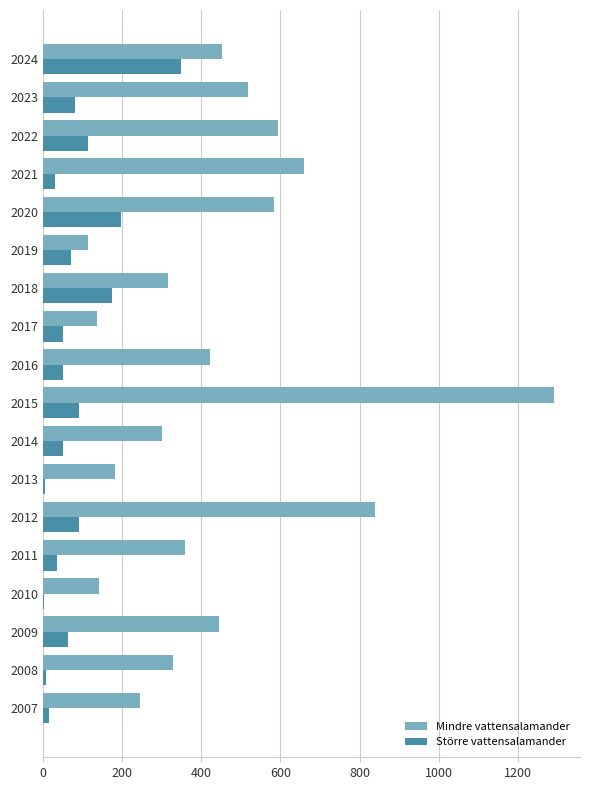

What is the sum of all Mindre vattensalamander values?

7933